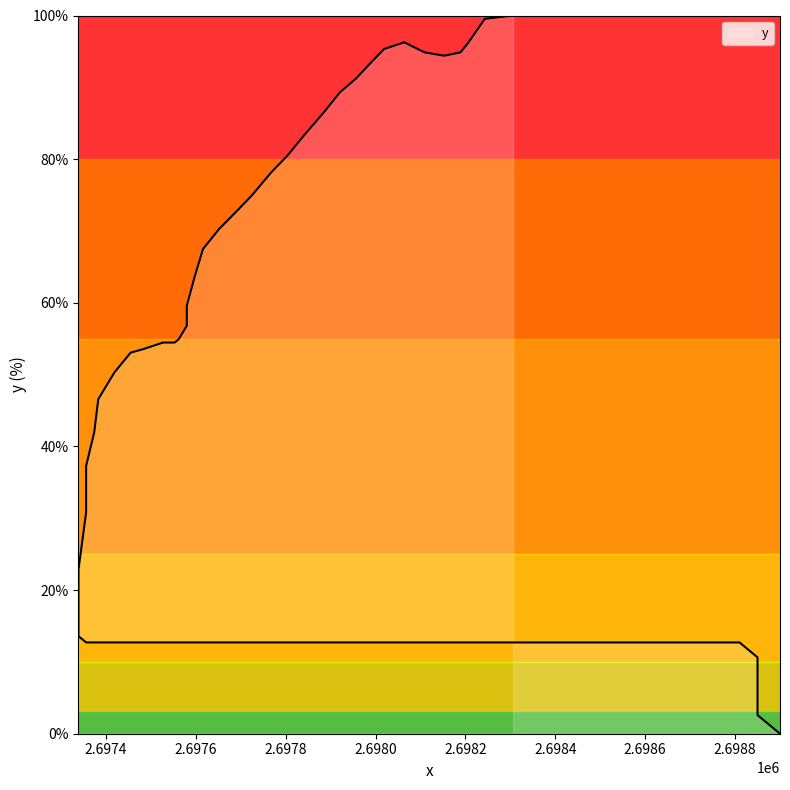

What is the difference between the maximum and minimum values?

100.0